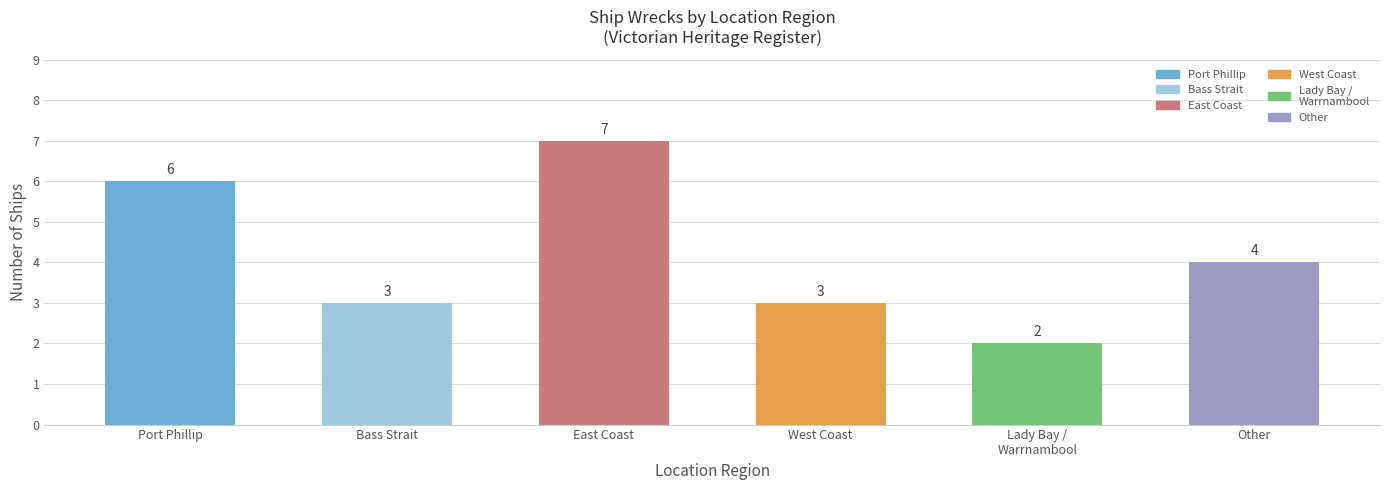

Where is the data nearest to the value 4?

Other